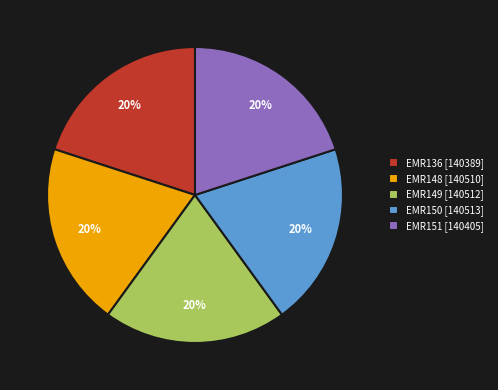

Do EMR149 [140512] and EMR148 [140510] together represent more than half of the pie?

No